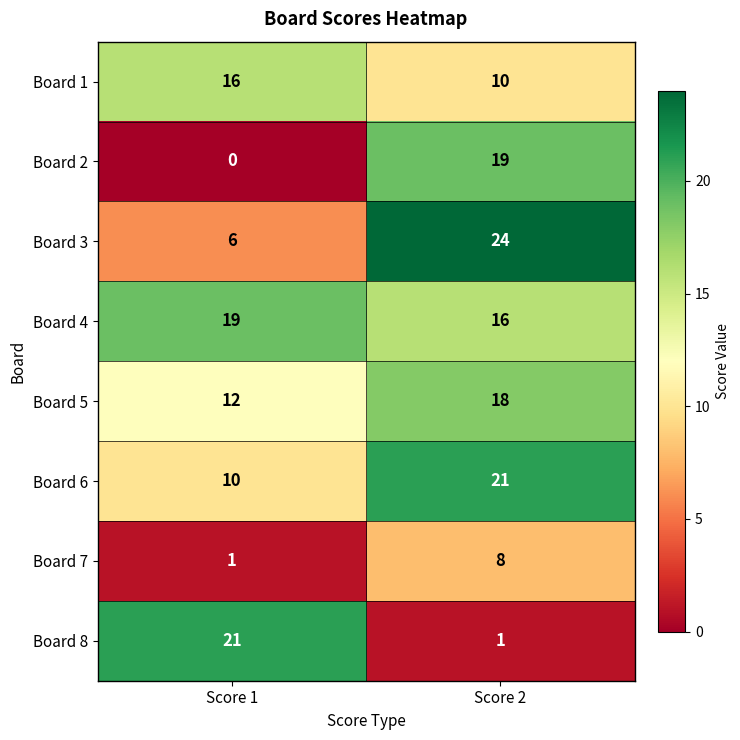

Is it true that Board 1 equals 23 at Score 1?

False